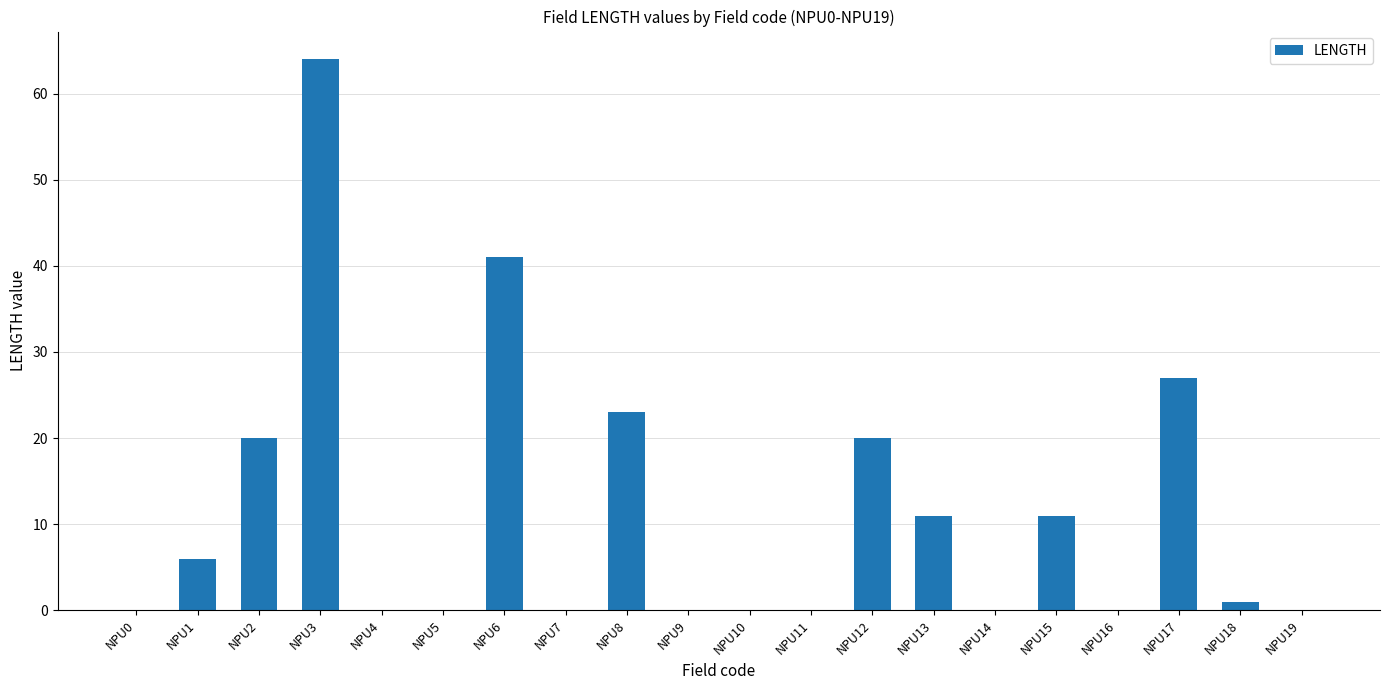

What is the approximate value at NPU12?

20